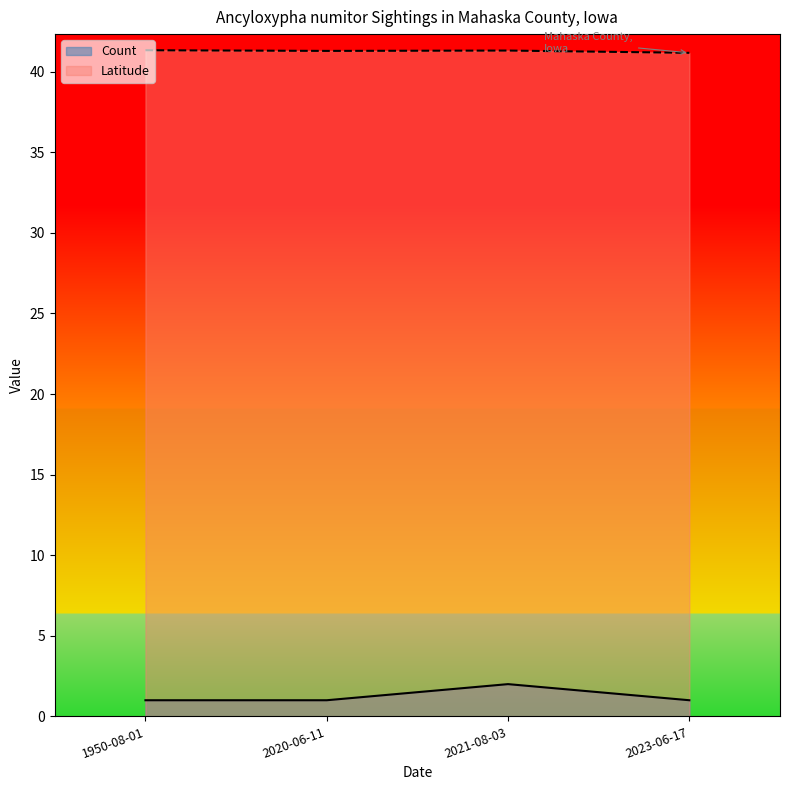

What is the difference between the maximum and minimum values in the Latitude series?

0.2